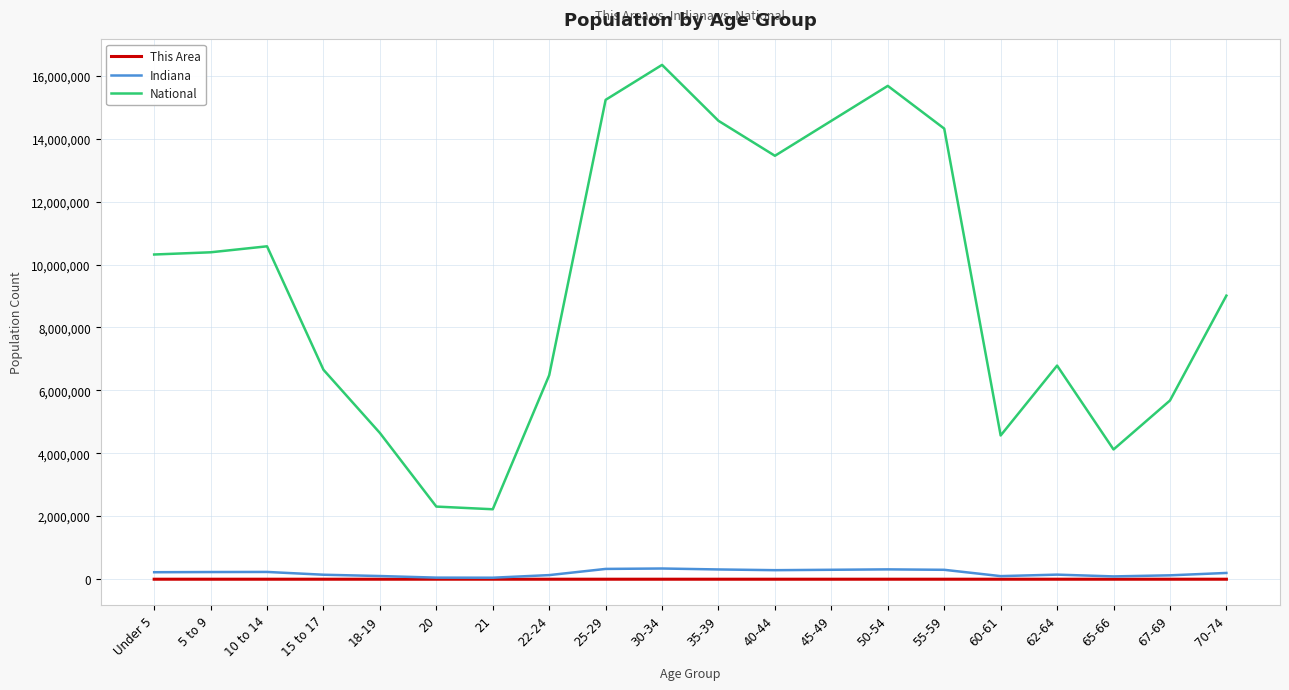

Where does the This Area series first go above 17?

5 to 9